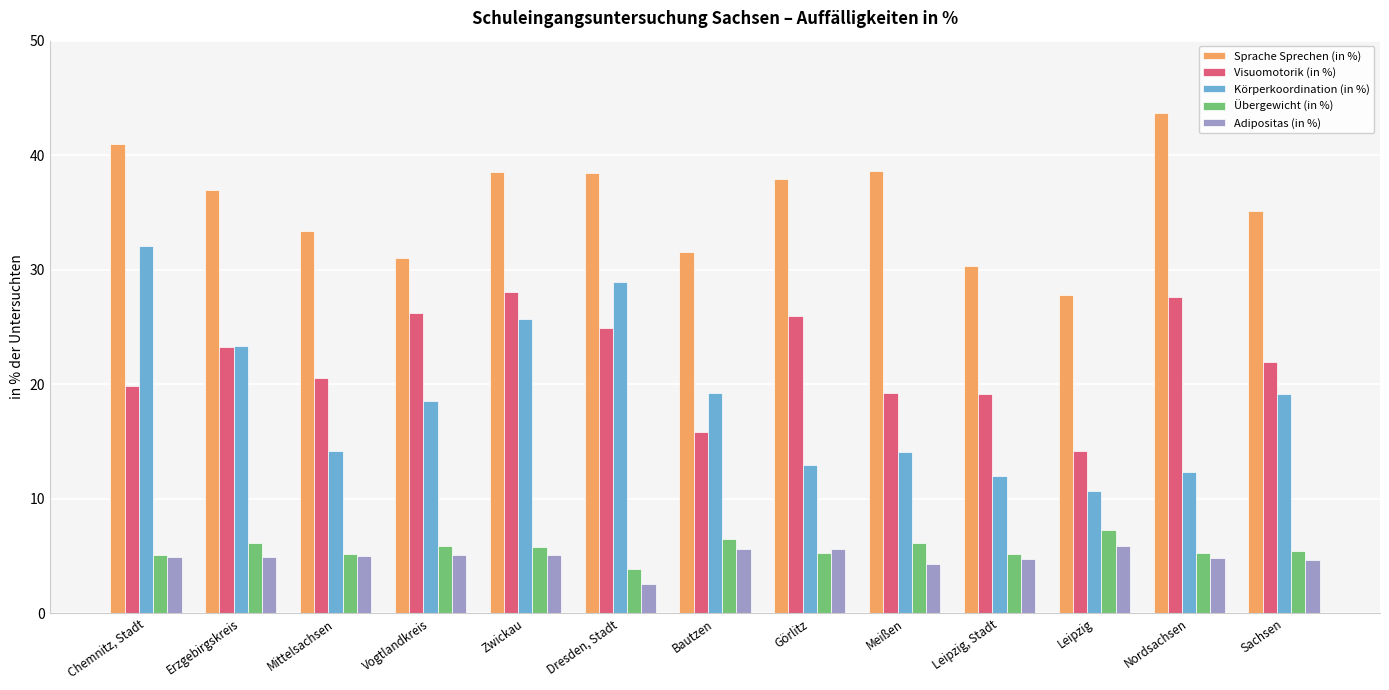

What is the approximate value of Übergewicht (in %) at Meißen?

6.2